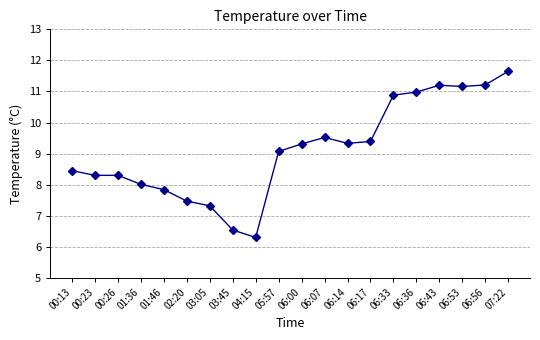

What is the average value?

9.1